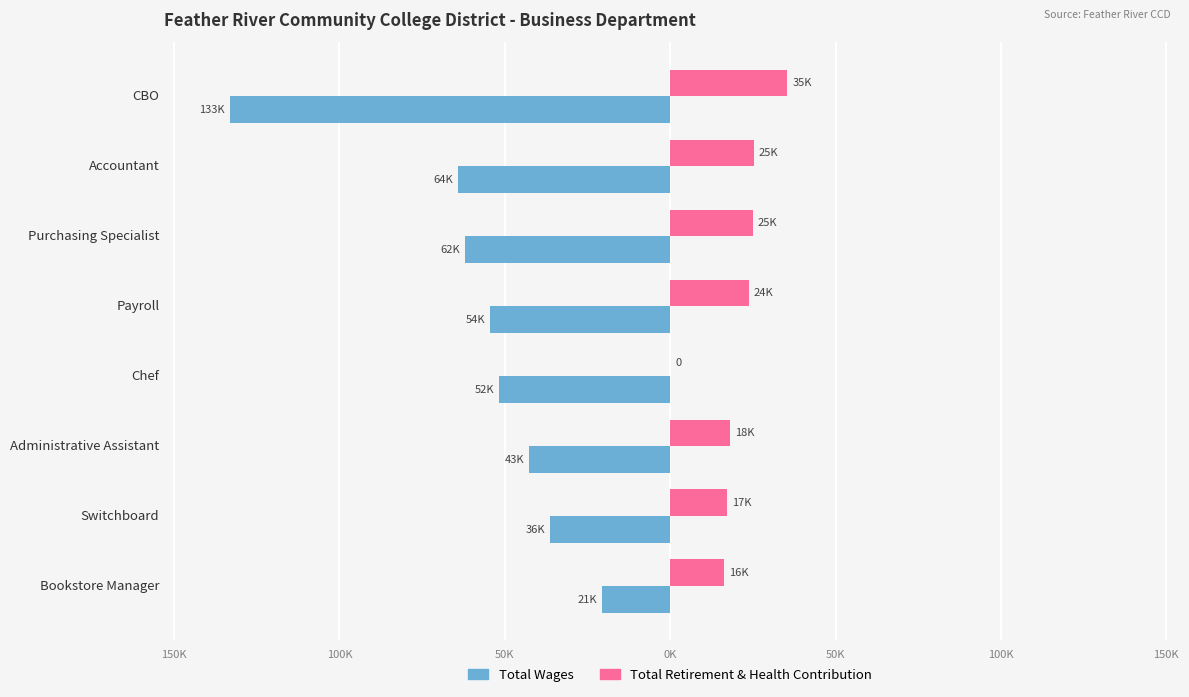

What are all the series names shown in the legend?

Total Wages, Total Retirement & Health Contribution